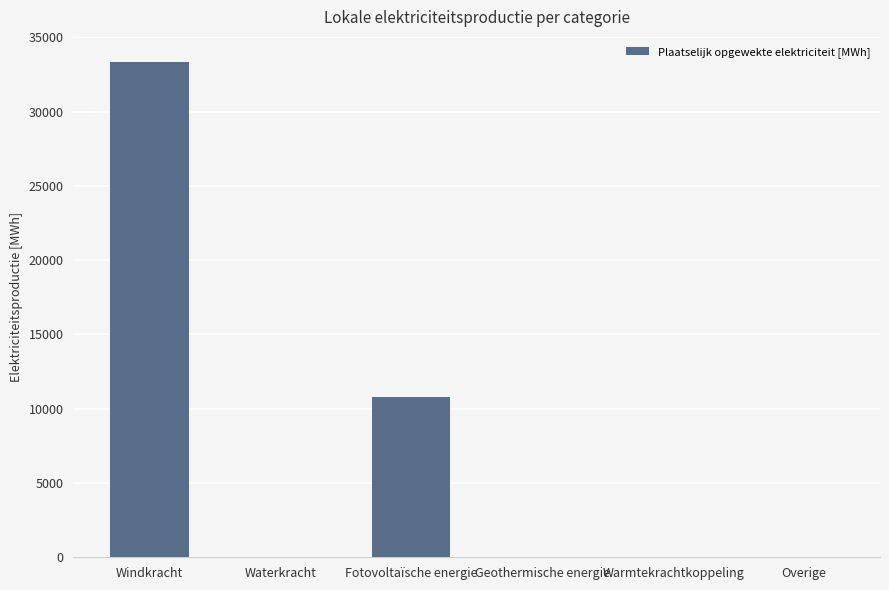

At which label is the value closest to 16682?

Fotovoltaïsche energie